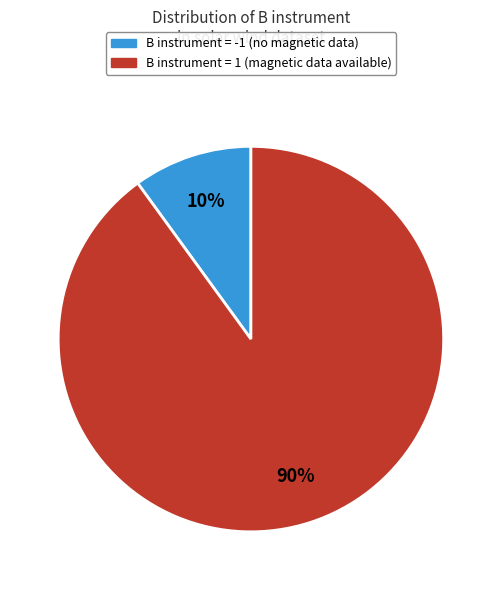

Is it true that B instrument = 1 is 83% of the pie?

False